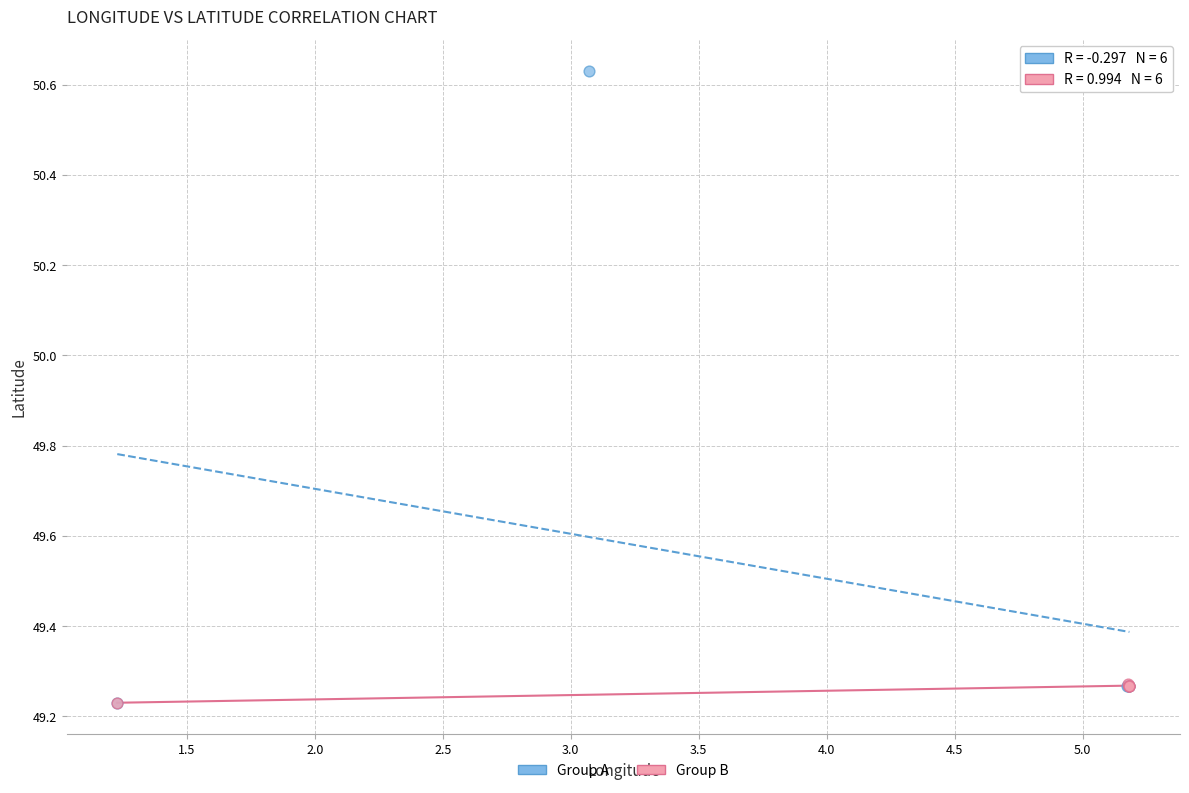

Which series has the widest spread of Y values?

Group A